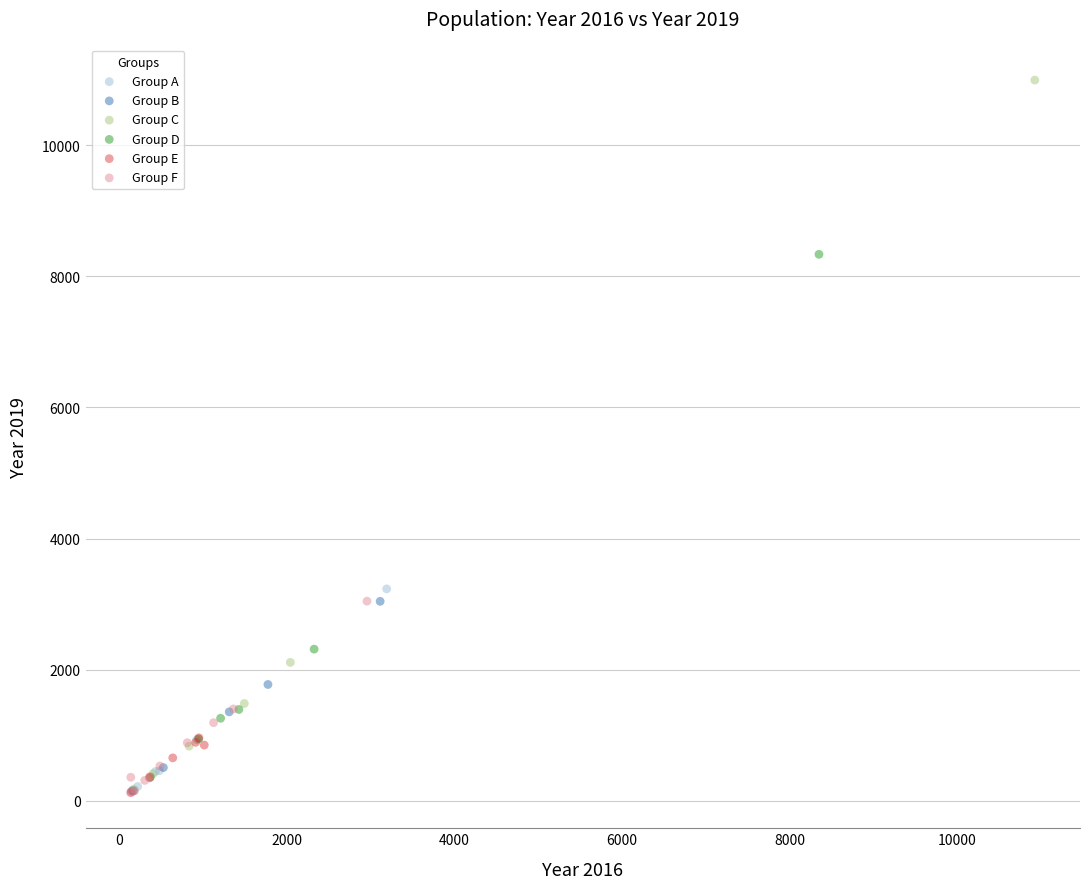

Which series has the widest spread of Y values?

Group C